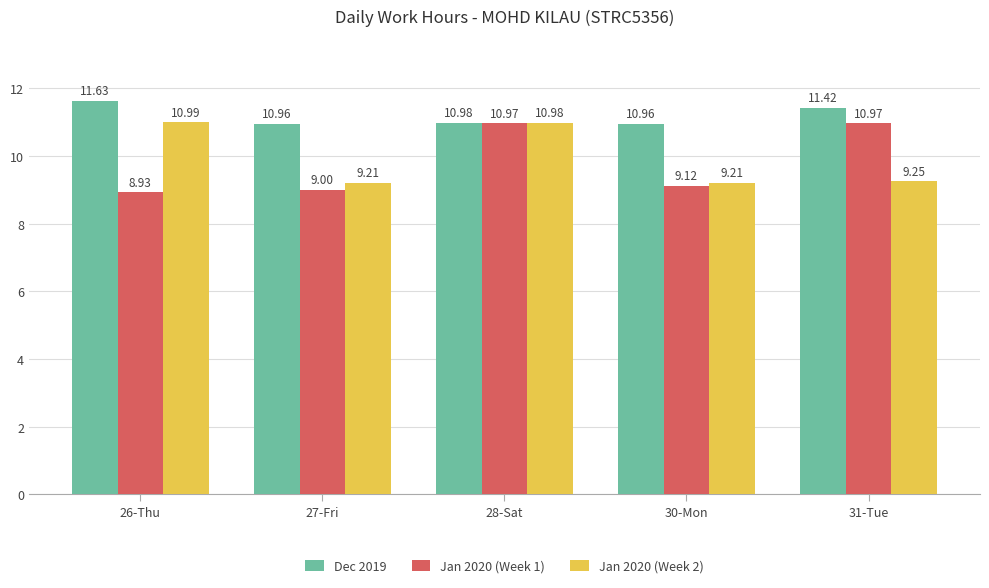

Are the bars grouped side by side (vs. stacked)?

Yes